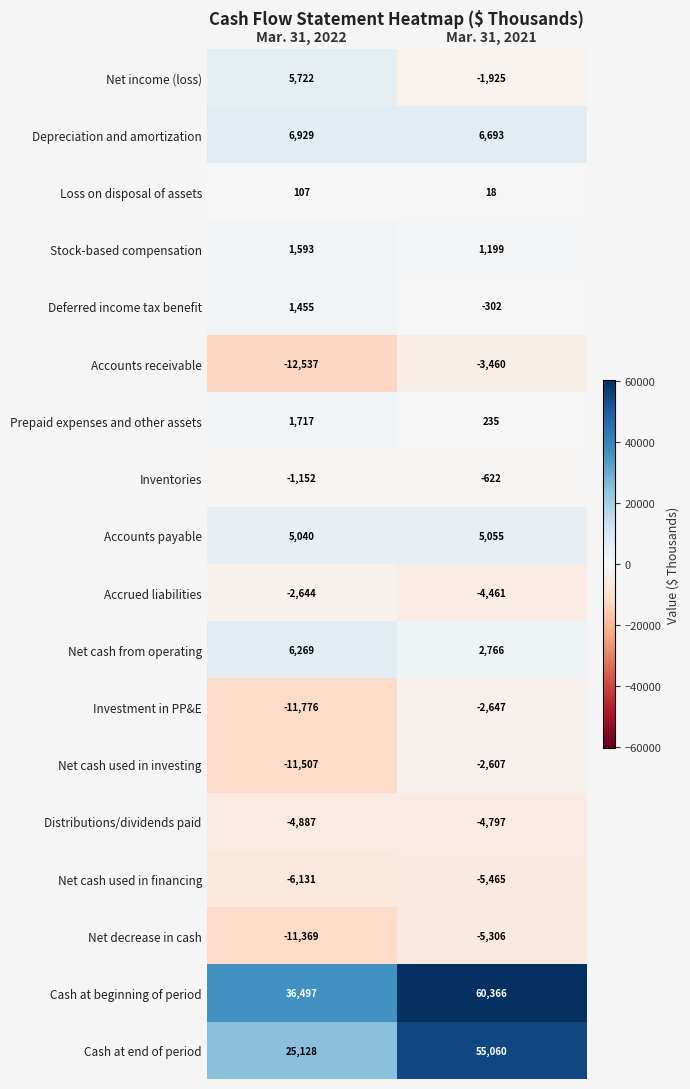

Count the number of categories in the chart.

2